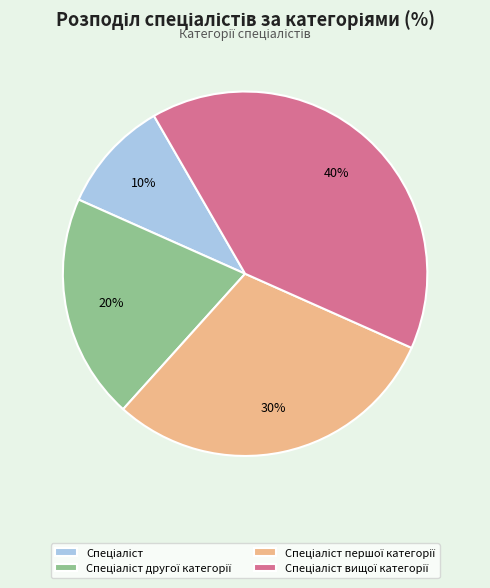

Is there any slice that represents more than half of the pie?

No